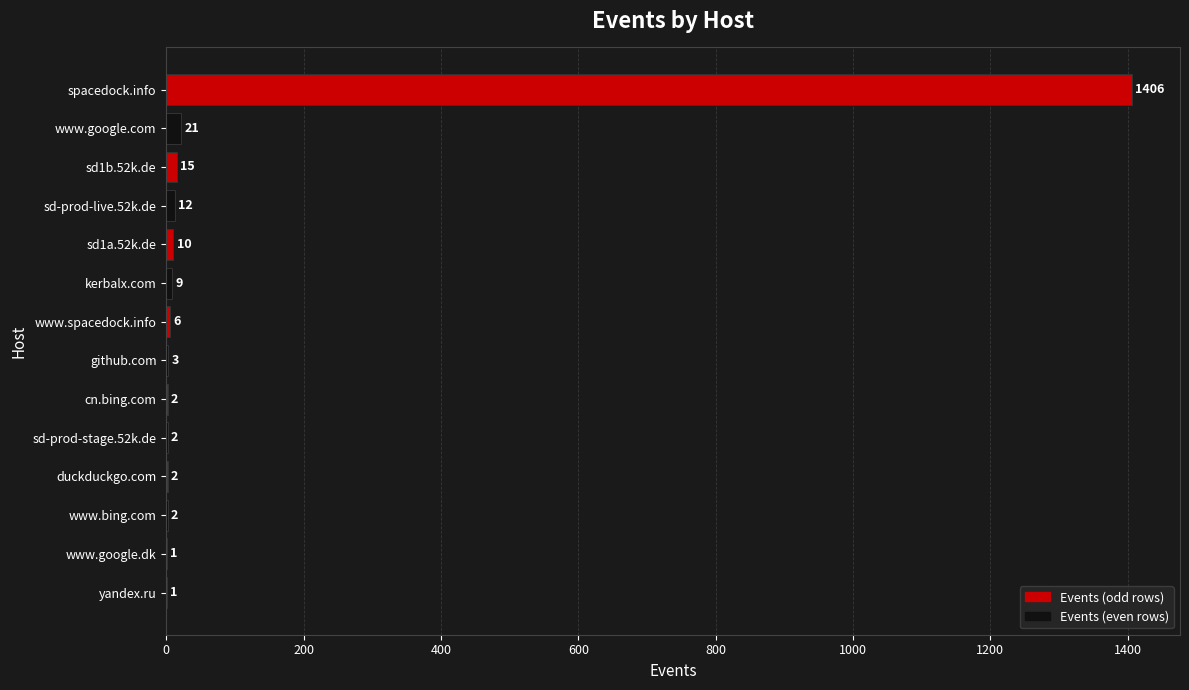

Reading top to bottom, extract all data points from this chart.

spacedock.info=1406	www.google.com=21	sd1b.52k.de=15	sd-prod-live.52k.de=12	sd1a.52k.de=10	kerbalx.com=9	www.spacedock.info=6	github.com=3	cn.bing.com=2	sd-prod-stage.52k.de=2	duckduckgo.com=2	www.bing.com=2	www.google.dk=1	yandex.ru=1